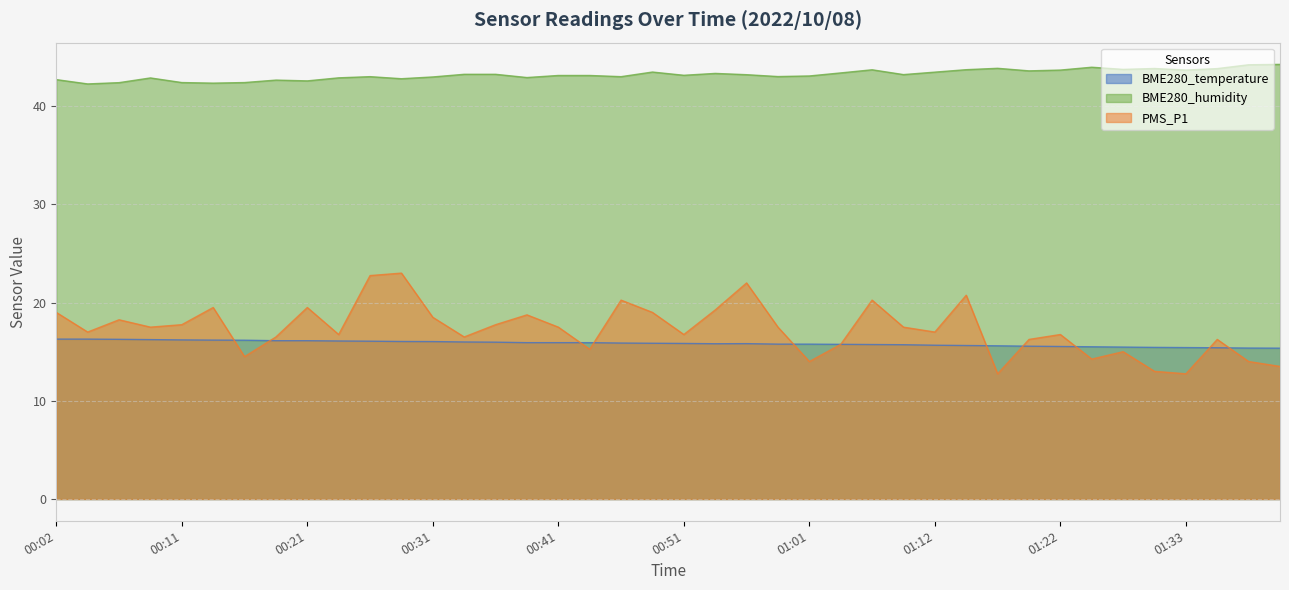

Which series changed the most between 01:06 and 01:17?

PMS_P1